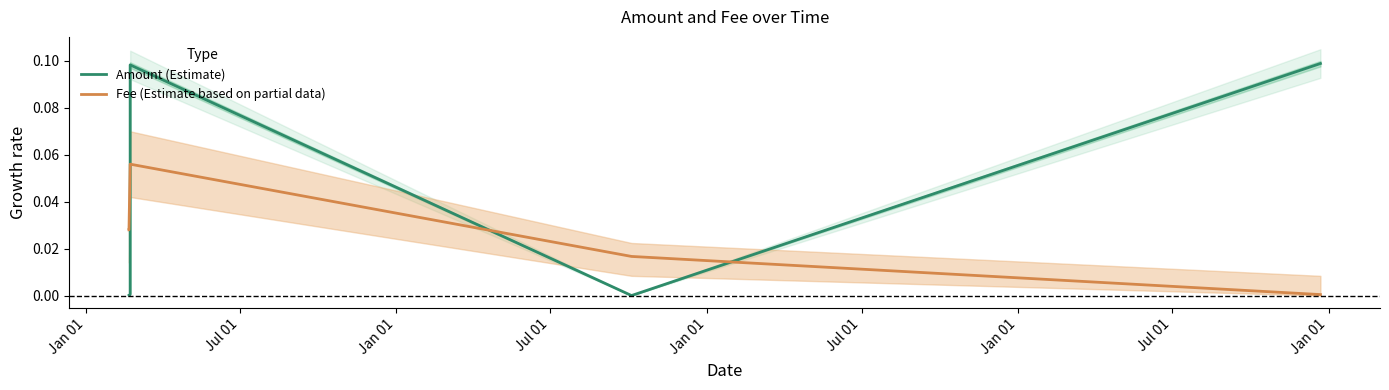

Reading right to left, extract all data points from this chart.

Amount (Estimate): 0.1	0.0	0.1	0.0	0.0	0.0
Fee (Estimate based on partial data): 0.0	0.0	0.1	0.1	0.0	0.0